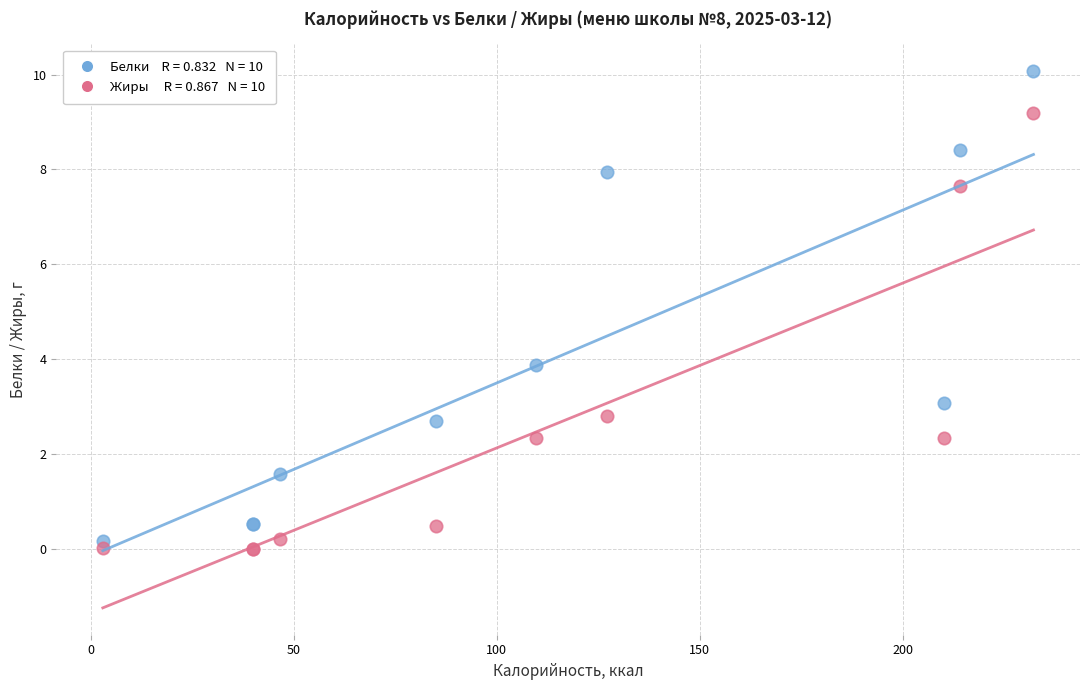

Across all series, what Y value is closest to 5?

3.9